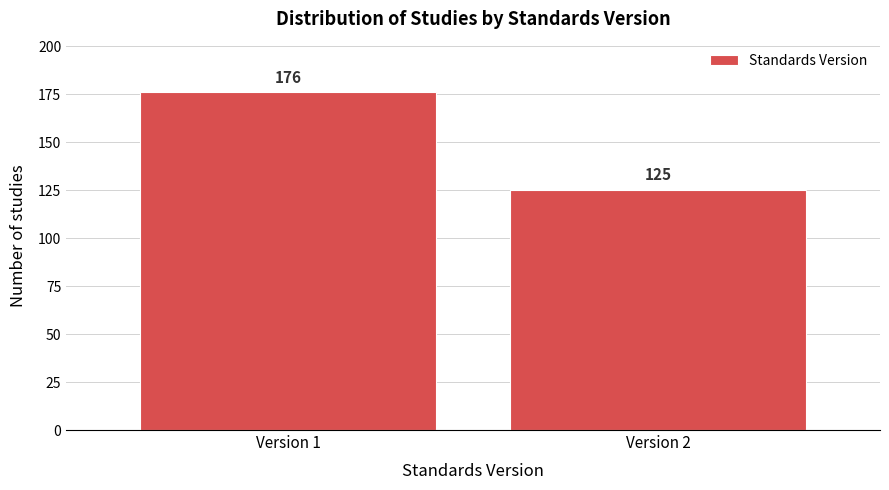

Reading right to left, extract all data points from this chart.

Version 2=125	Version 1=176